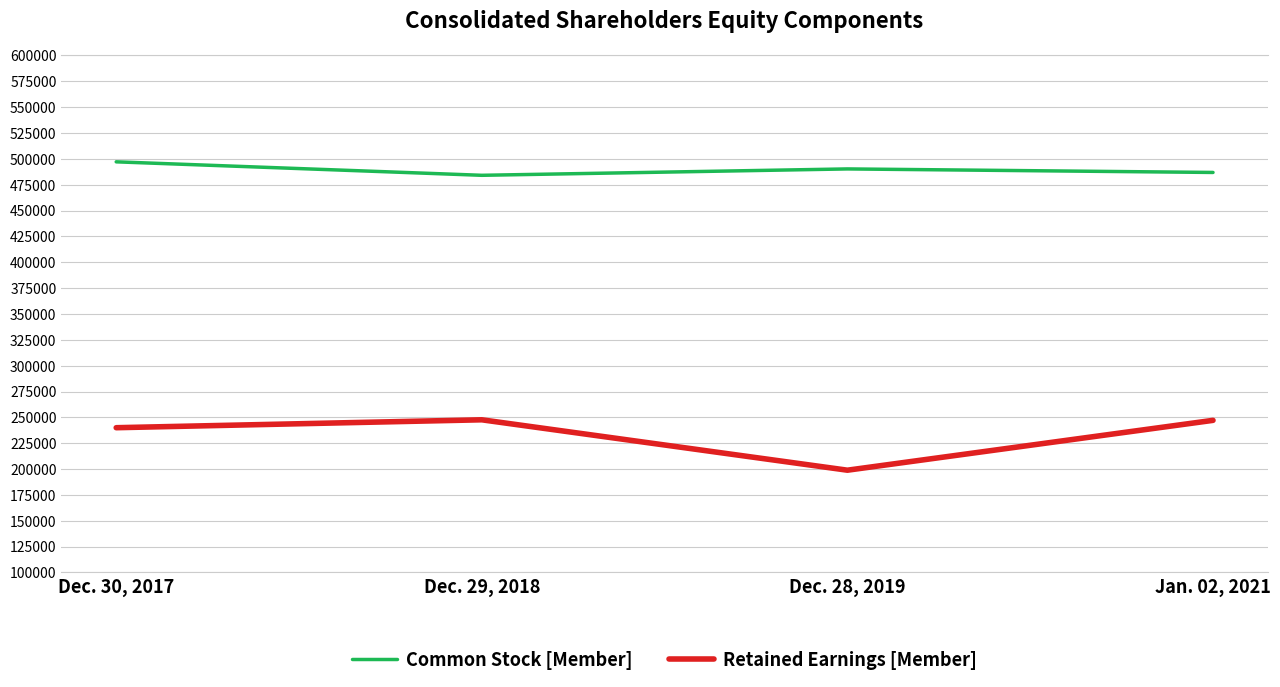

Count the Common Stock [Member] values in the range 486820 to 497093.

3